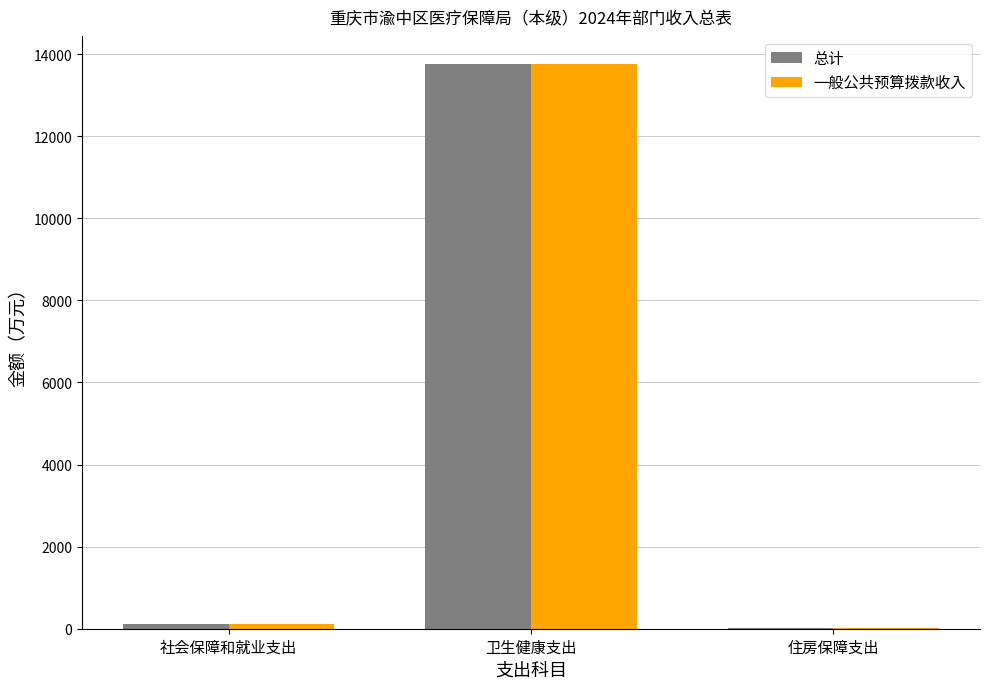

Reading left to right, what are all the values shown in this chart?

总计: 111.7	13756.4	9.8
一般公共预算拨款收入: 111.7	13756.4	9.8